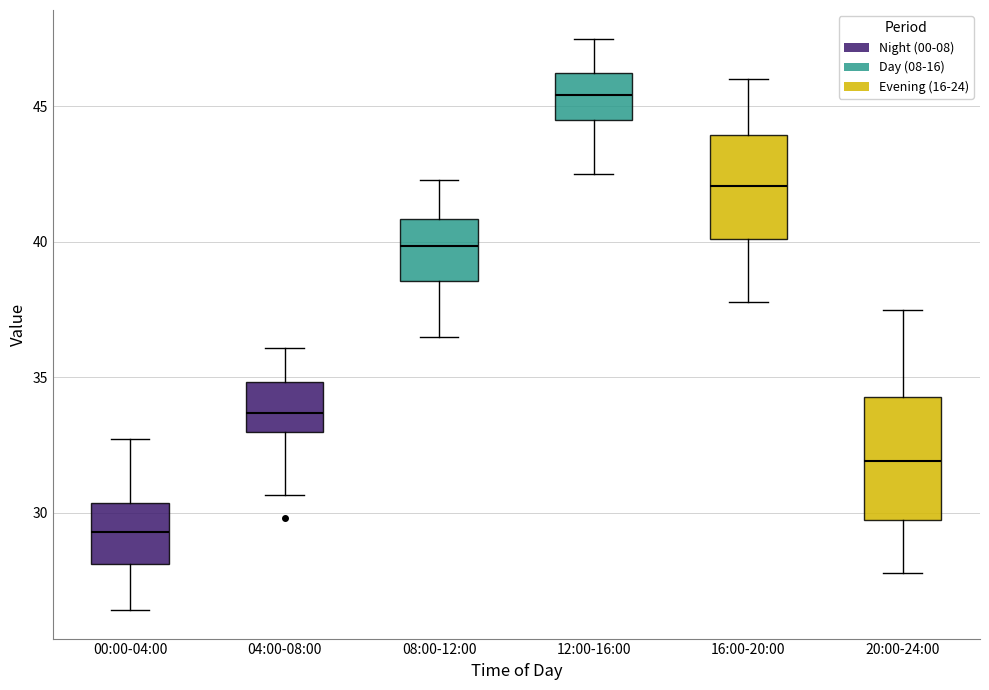

Which box is the tallest, from its lower edge to its upper edge?

20:00-24:00